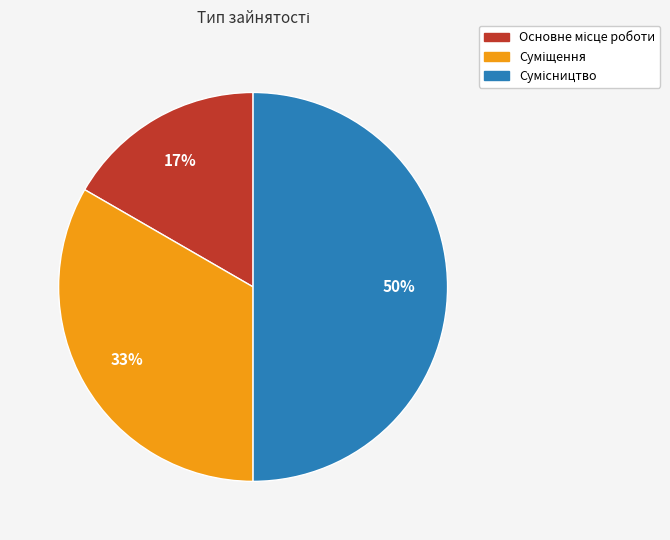

To the nearest percent, what is the average slice percentage?

33%